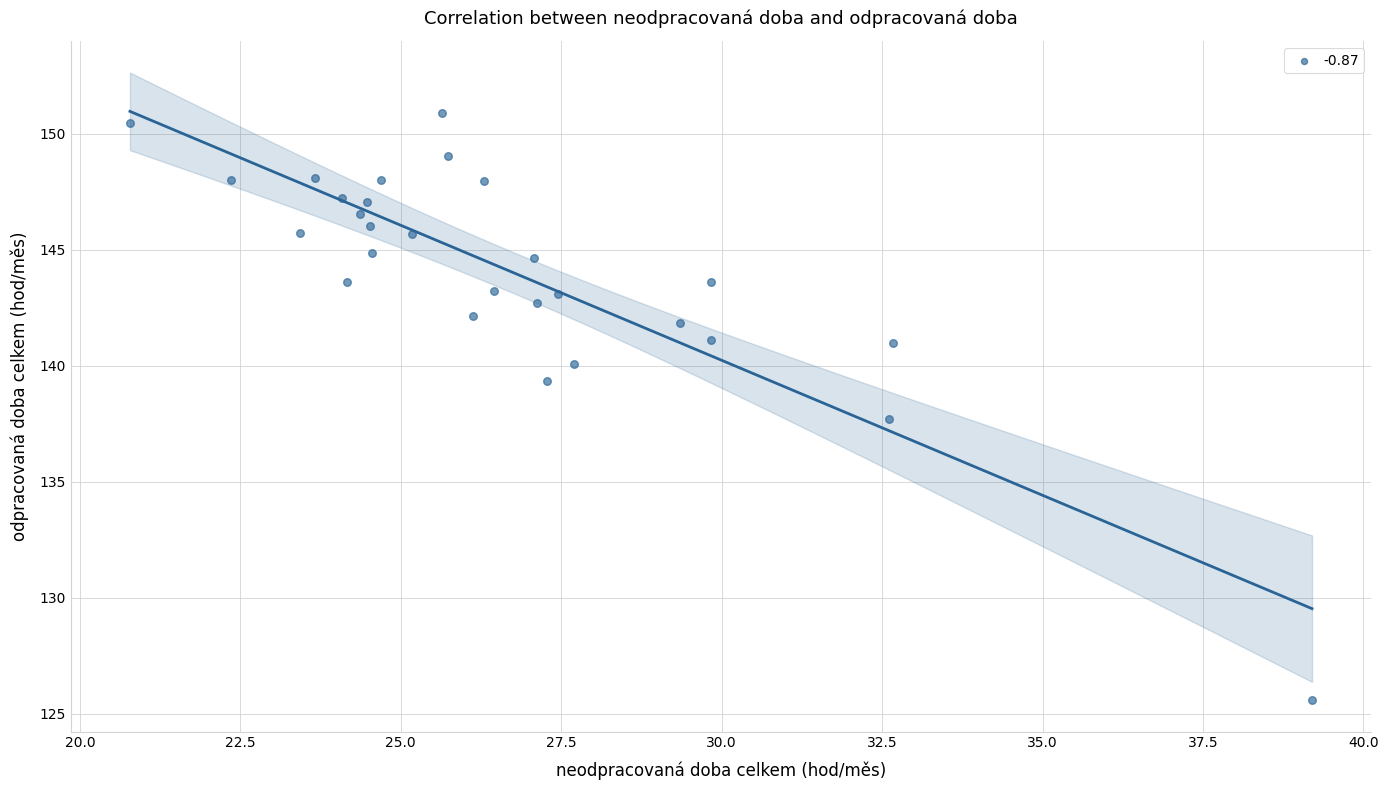

What is the range of X values (max minus min)?

18.4